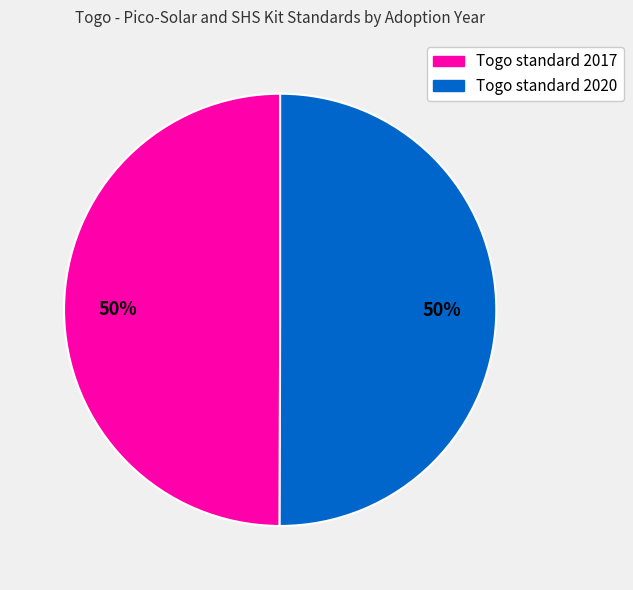

Approximately how many times larger is the value at Togo standard 2020 compared to Togo standard 2017?

1.0